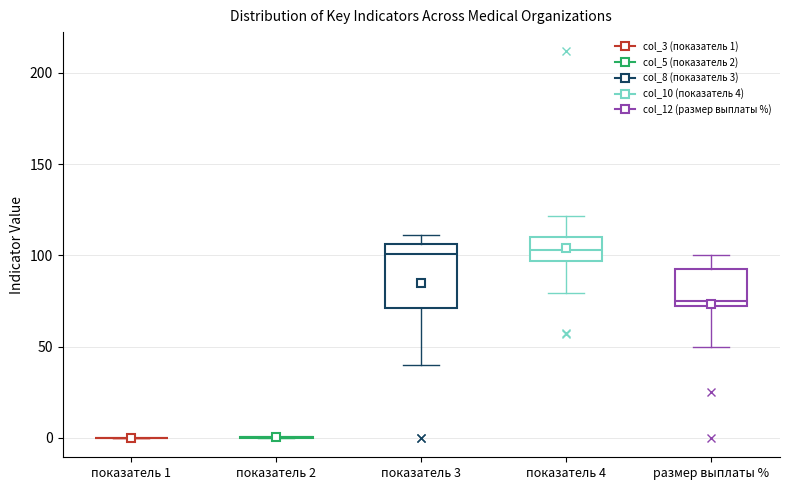

Reading left to right, read every box against the y-axis: the position of its median line, the range the box covers, and the ends of its whiskers. The values are not printed on the chart, so give them approximately, as read against the axis.

показатель 1: box collapsed to a line at 0, whiskers 0 to 0
показатель 2: box collapsed to a line at 0, whiskers 0 to 0
показатель 3: median 100, box 70 to 105, whiskers 40 to 110
показатель 4: median 105, box 95 to 110, whiskers 80 to 120
размер выплаты %: median 75 (just above the box's lower edge), box 75 to 95, whiskers 50 to 100